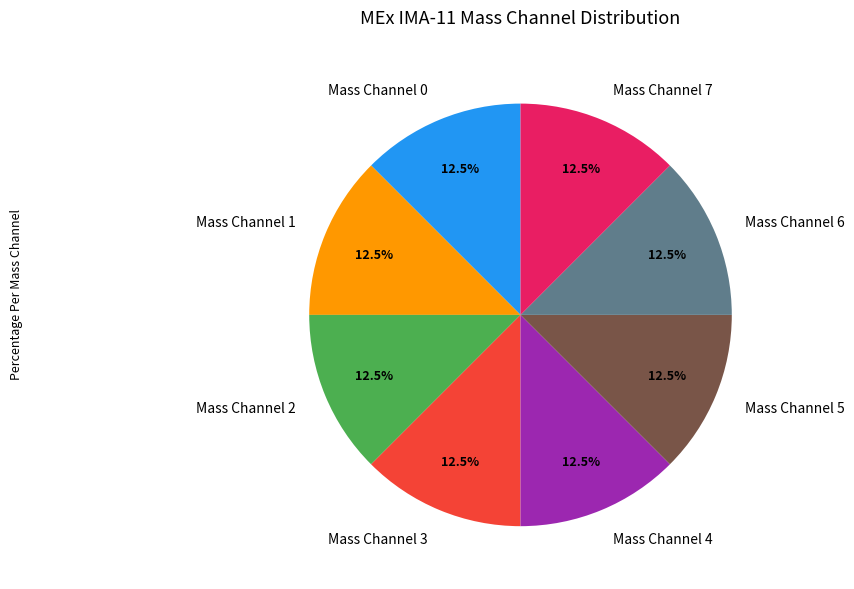

Does any single category account for the majority?

No